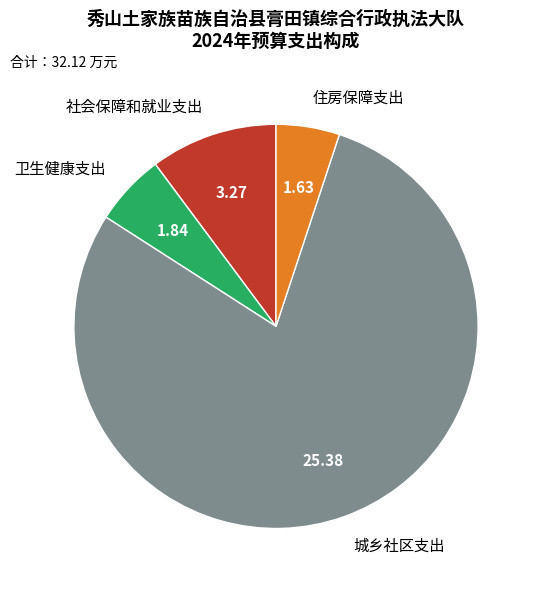

What is the majority slice?

城乡社区支出